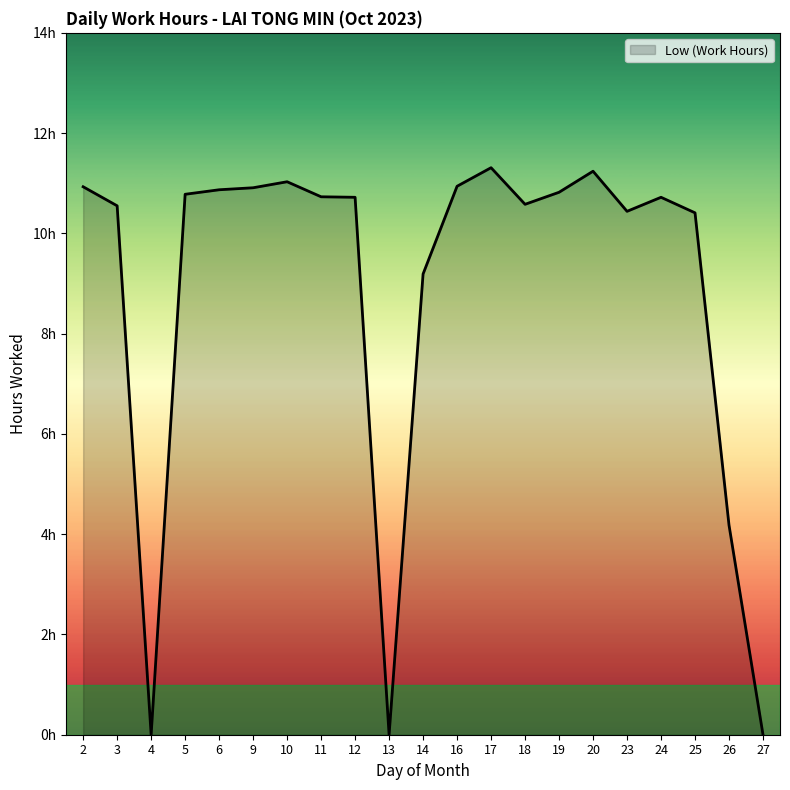

The chart shows a value of 4.2 at 26. True or false?

True